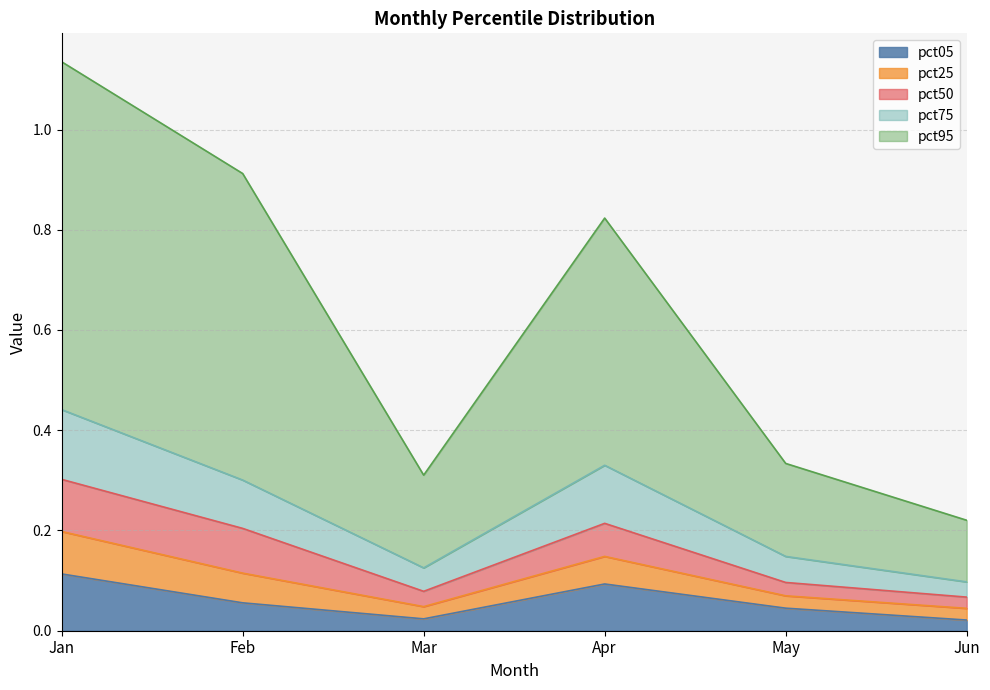

In pct05, how many points are higher than both neighbors (excluding endpoints)?

1